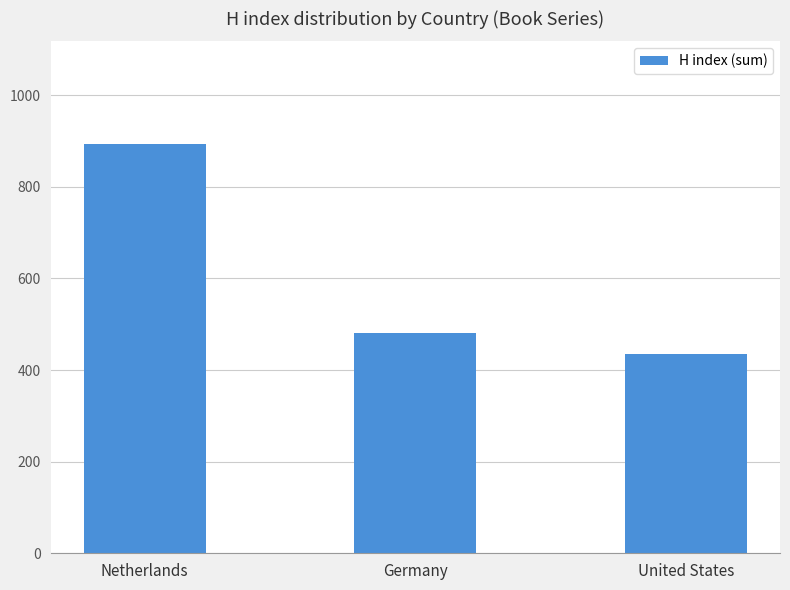

What is the ratio of the value at United States to the value at Germany?

0.9